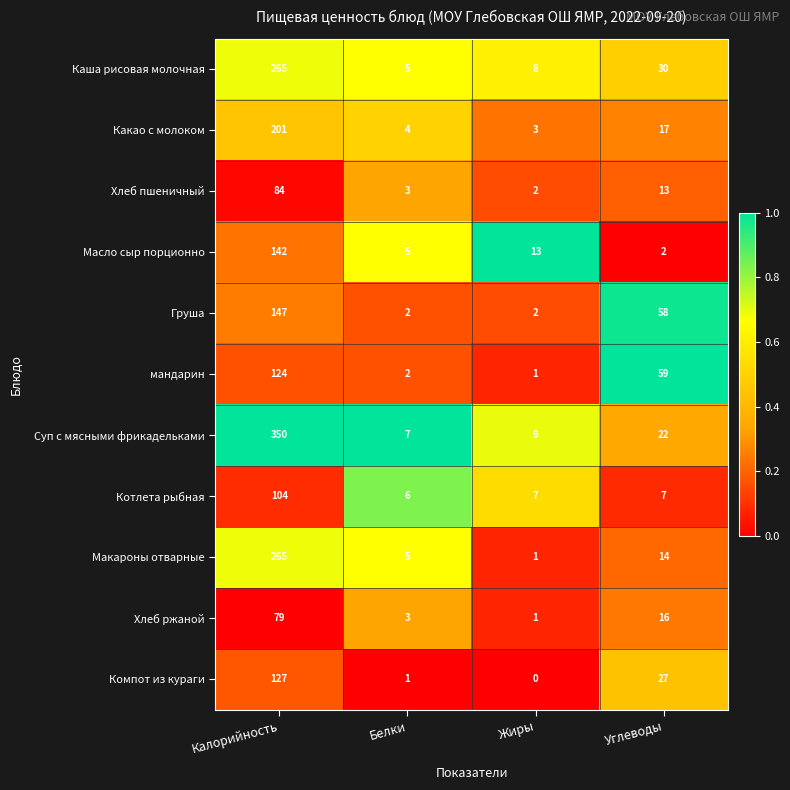

At which category does the chart reach its peak across all series?

Калорийность